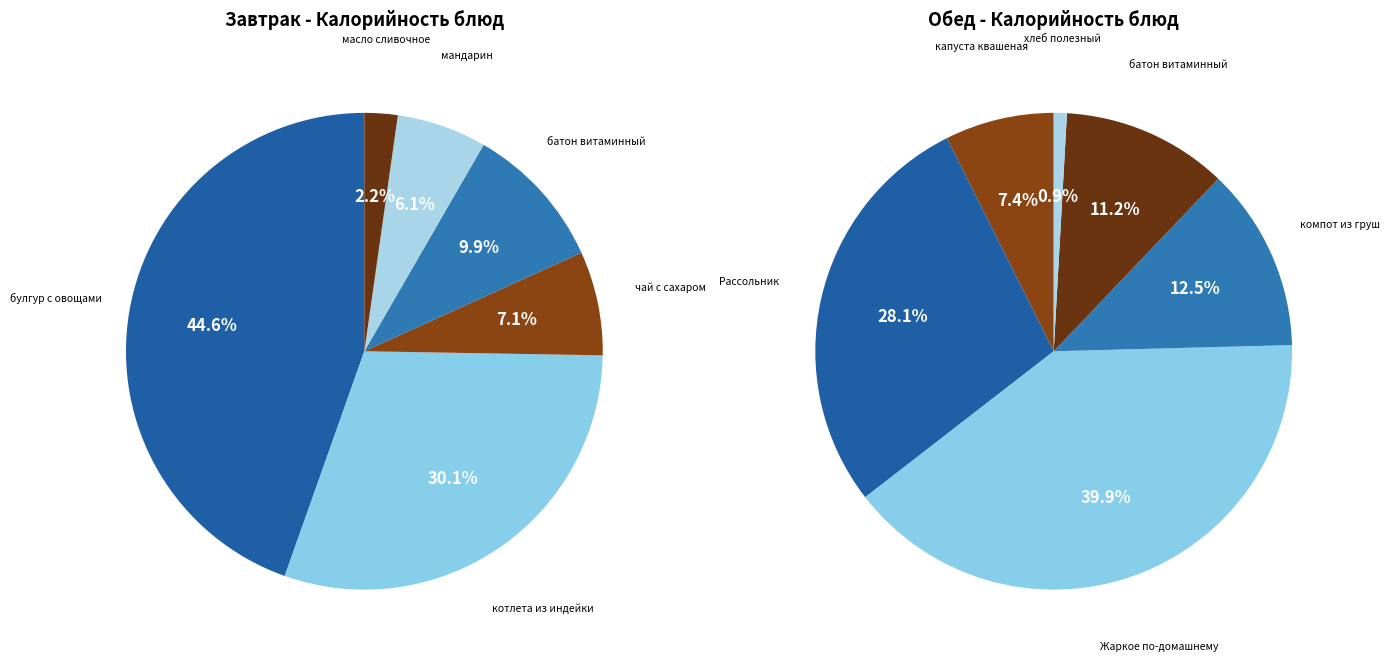

What portion of the pie excludes 3?

90.1%